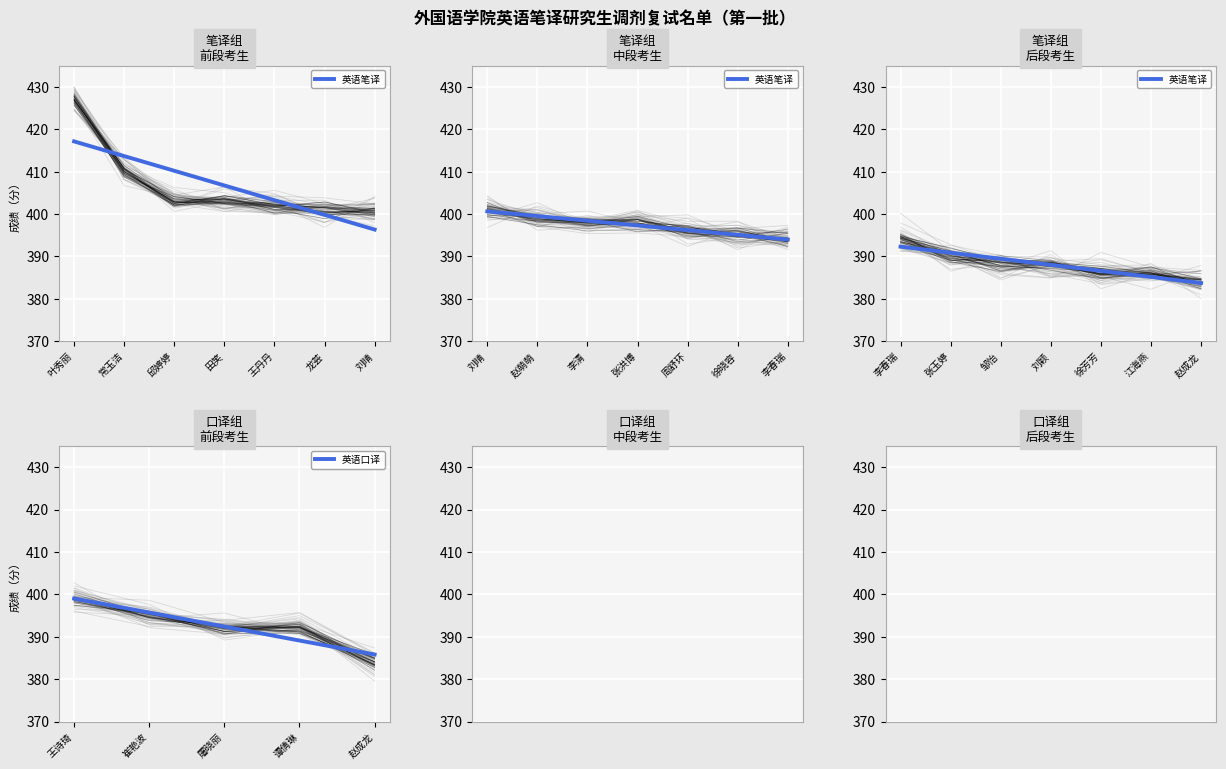

How many values are below 392?

1